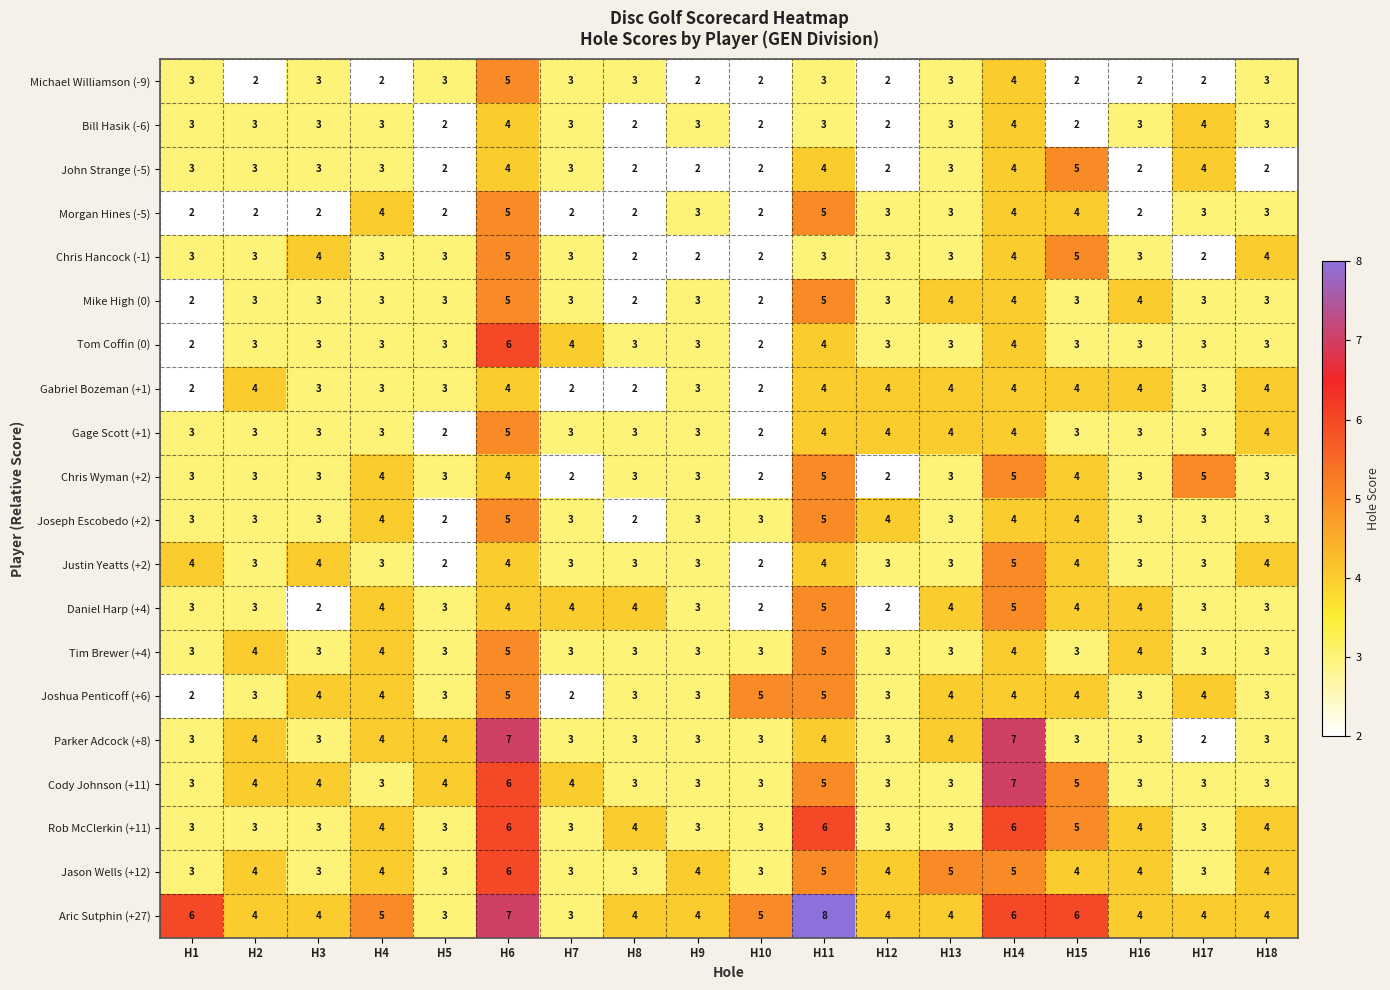

Is it true that Morgan Hines (-5) equals 1 at H12?

False